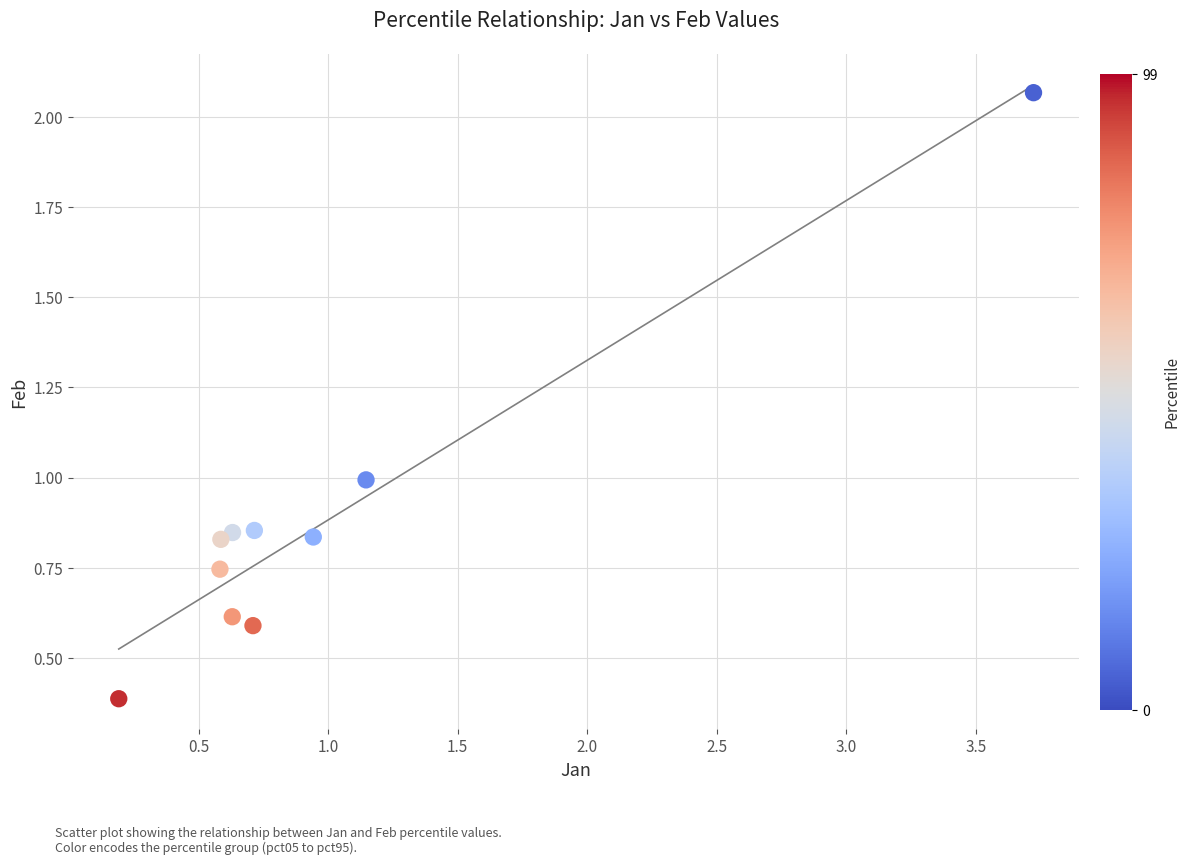

What is the average X value?

1.0